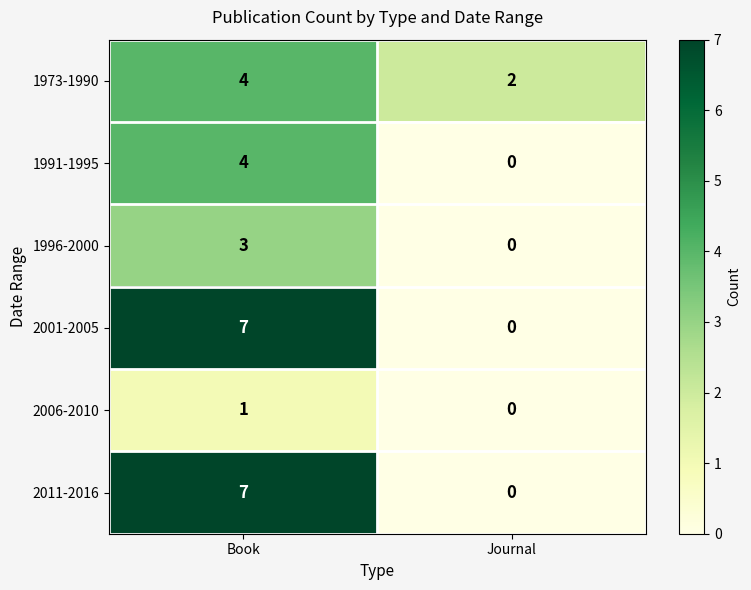

At which category is the sum across all series the highest?

Book